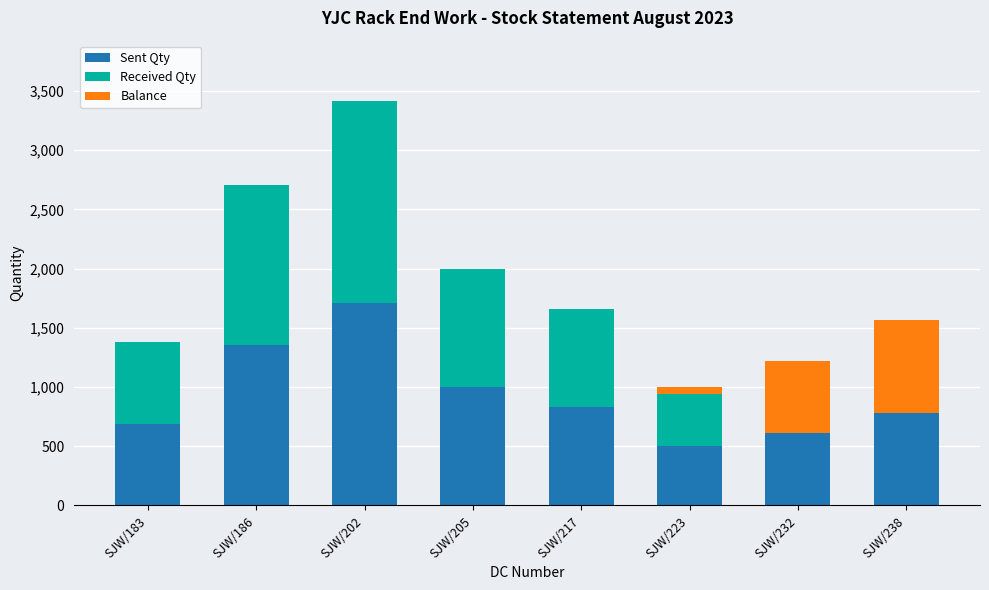

At which category is the sum across all series the highest?

SJW/202